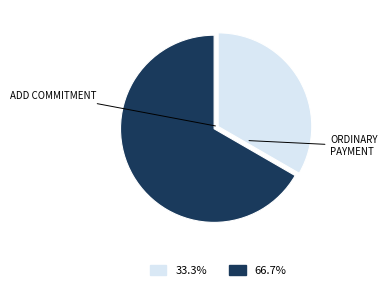

Count the number of slices in the pie.

2